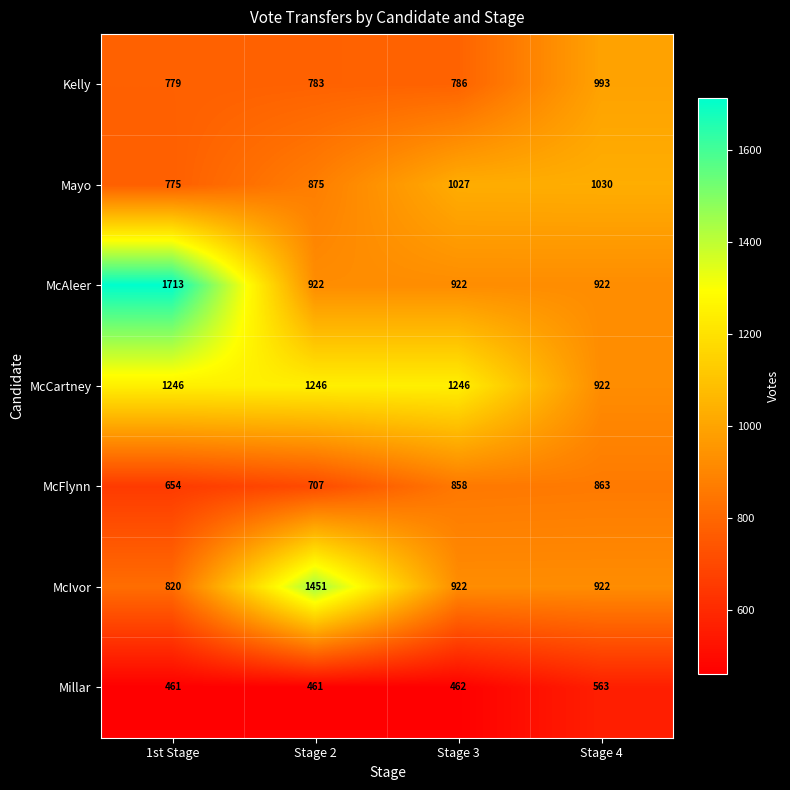

Which series has the largest range (max minus min)?

McAleer